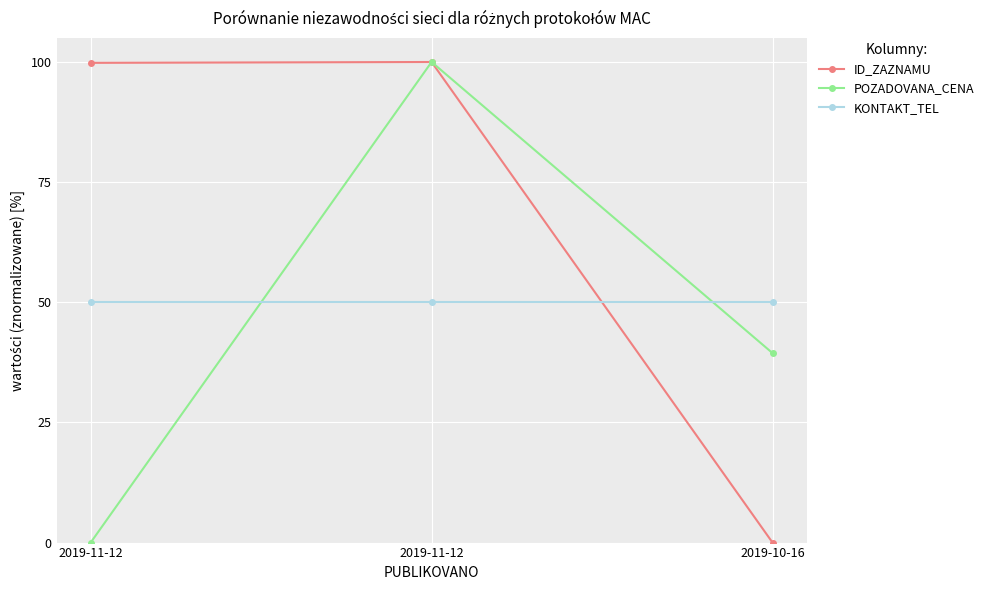

What is the sum of the POZADOVANA_CENA values at 2019-11-12 and 2019-11-12?

100.0